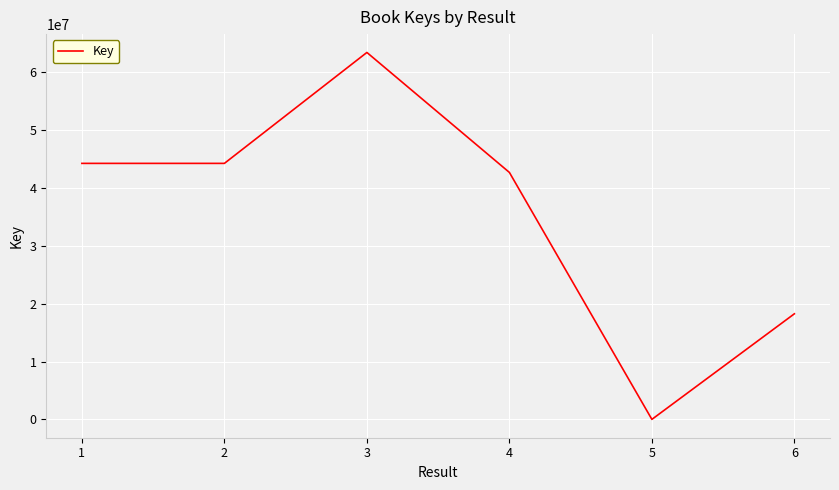

The value at 3 is 63426182. True or false?

True